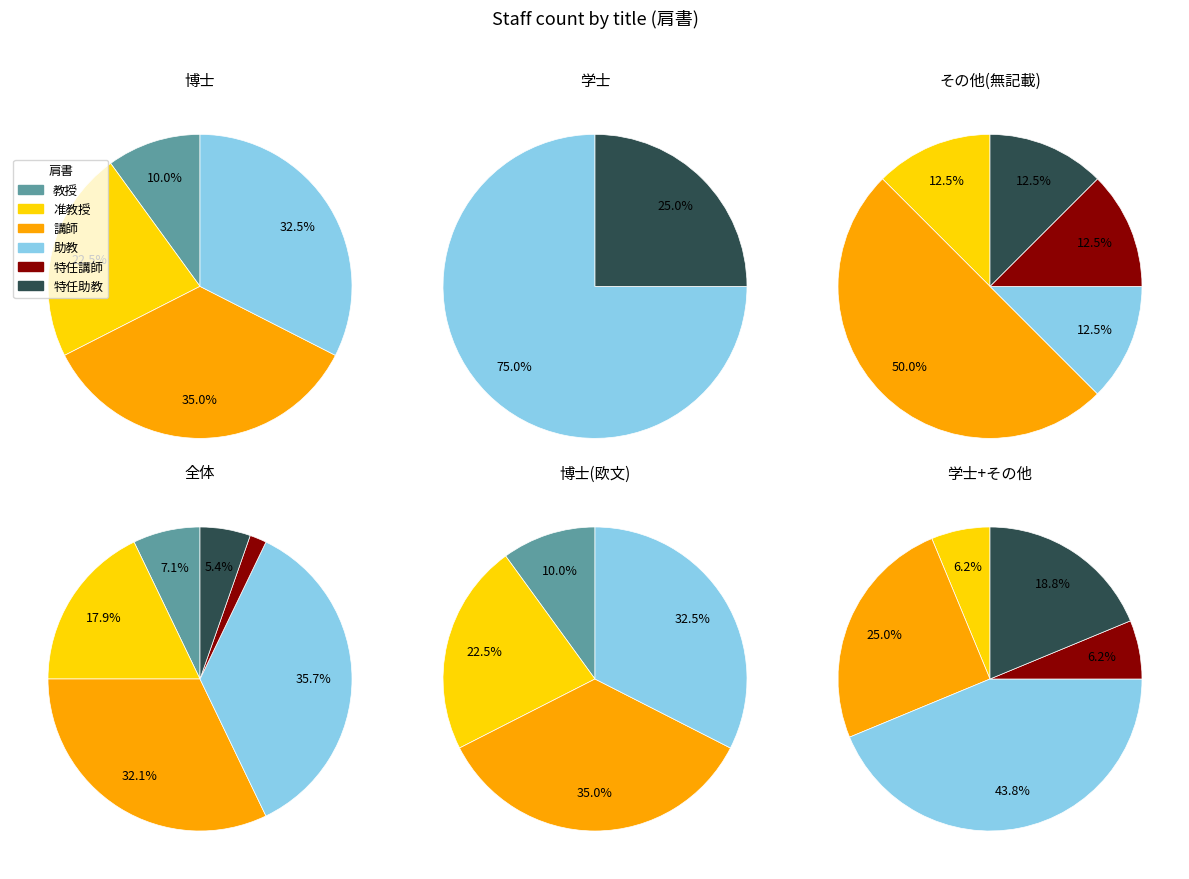

What percentage is the 准教授 slice, to the nearest percent?

18%